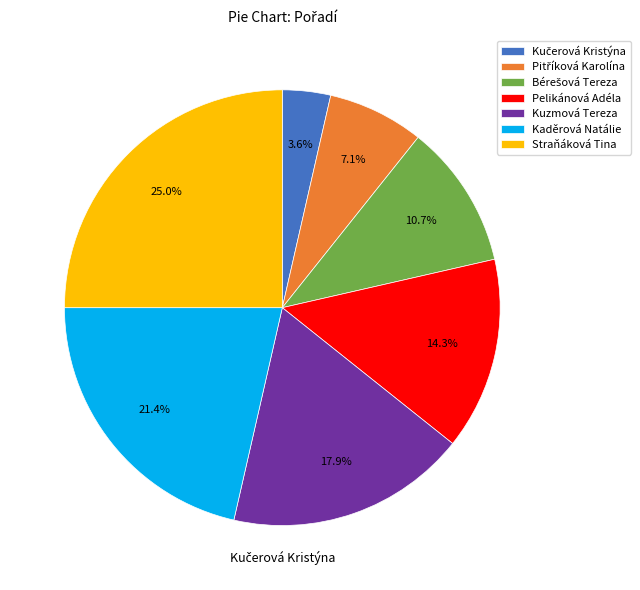

Is Kuzmová Tereza the majority of the pie?

No